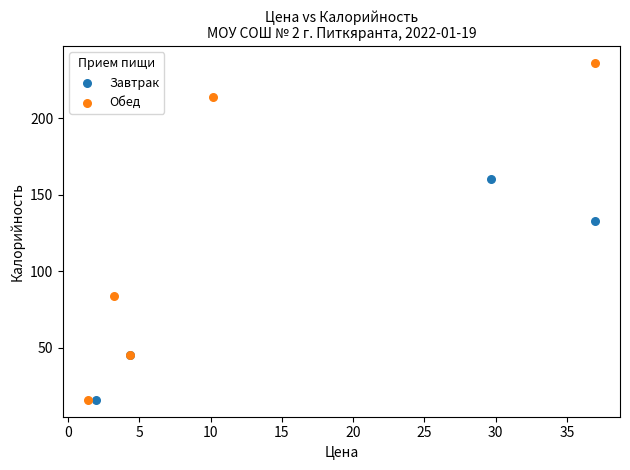

Which series contains the highest Y value?

Обед